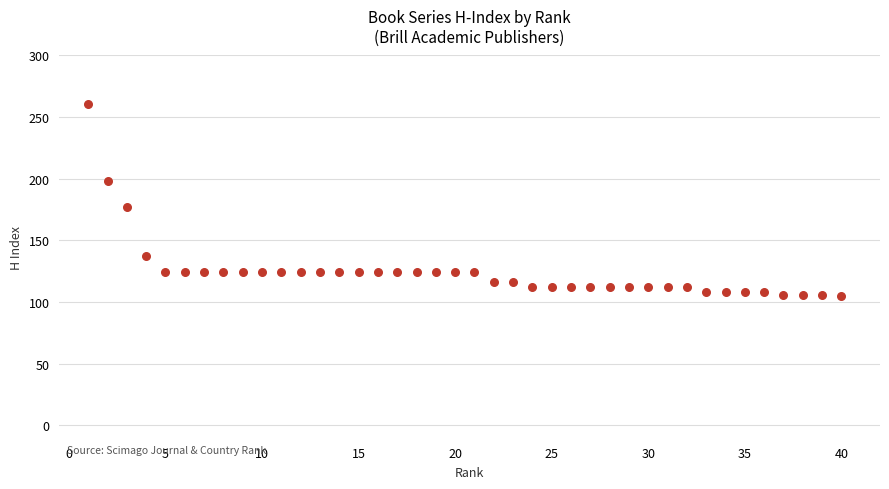

What is the range of X values (max minus min)?

39